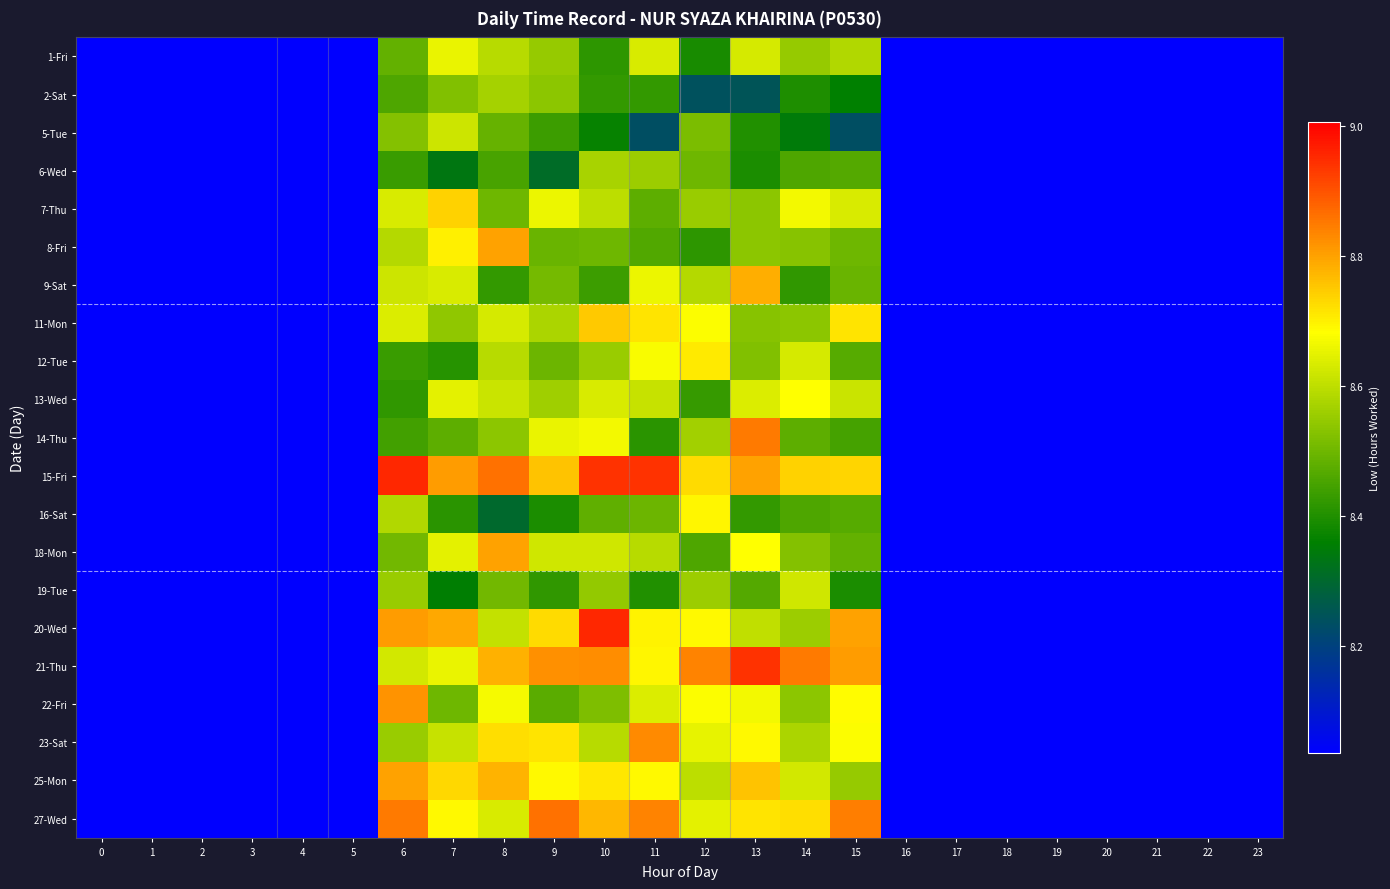

Reading left to right, transcribe all the data shown in this chart.

1-Fri: 0=0.0	1=0.0	2=0.0	3=0.0	4=0.0	5=0.0	6=8.5	7=8.7	8=8.6	9=8.5	10=8.4	11=8.6	12=8.4	13=8.6	14=8.6	15=8.6	16=0.0	17=0.0	18=0.0	19=0.0	20=0.0	21=0.0	22=0.0	23=0.0
2-Sat: 0=0.0	1=0.0	2=0.0	3=0.0	4=0.0	5=0.0	6=8.5	7=8.5	8=8.6	9=8.5	10=8.4	11=8.4	12=8.2	13=8.2	14=8.4	15=8.4	16=0.0	17=0.0	18=0.0	19=0.0	20=0.0	21=0.0	22=0.0	23=0.0
5-Tue: 0=0.0	1=0.0	2=0.0	3=0.0	4=0.0	5=0.0	6=8.5	7=8.6	8=8.5	9=8.4	10=8.4	11=8.2	12=8.5	13=8.4	14=8.3	15=8.2	16=0.0	17=0.0	18=0.0	19=0.0	20=0.0	21=0.0	22=0.0	23=0.0
6-Wed: 0=0.0	1=0.0	2=0.0	3=0.0	4=0.0	5=0.0	6=8.4	7=8.3	8=8.4	9=8.3	10=8.6	11=8.6	12=8.5	13=8.4	14=8.5	15=8.5	16=0.0	17=0.0	18=0.0	19=0.0	20=0.0	21=0.0	22=0.0	23=0.0
7-Thu: 0=0.0	1=0.0	2=0.0	3=0.0	4=0.0	5=0.0	6=8.6	7=8.7	8=8.5	9=8.7	10=8.6	11=8.5	12=8.6	13=8.5	14=8.7	15=8.6	16=0.0	17=0.0	18=0.0	19=0.0	20=0.0	21=0.0	22=0.0	23=0.0
8-Fri: 0=0.0	1=0.0	2=0.0	3=0.0	4=0.0	5=0.0	6=8.6	7=8.7	8=8.8	9=8.5	10=8.5	11=8.5	12=8.4	13=8.5	14=8.5	15=8.5	16=0.0	17=0.0	18=0.0	19=0.0	20=0.0	21=0.0	22=0.0	23=0.0
9-Sat: 0=0.0	1=0.0	2=0.0	3=0.0	4=0.0	5=0.0	6=8.6	7=8.6	8=8.4	9=8.5	10=8.4	11=8.7	12=8.6	13=8.8	14=8.4	15=8.5	16=0.0	17=0.0	18=0.0	19=0.0	20=0.0	21=0.0	22=0.0	23=0.0
11-Mon: 0=0.0	1=0.0	2=0.0	3=0.0	4=0.0	5=0.0	6=8.6	7=8.5	8=8.6	9=8.6	10=8.8	11=8.7	12=8.7	13=8.5	14=8.5	15=8.7	16=0.0	17=0.0	18=0.0	19=0.0	20=0.0	21=0.0	22=0.0	23=0.0
12-Tue: 0=0.0	1=0.0	2=0.0	3=0.0	4=0.0	5=0.0	6=8.4	7=8.4	8=8.6	9=8.5	10=8.6	11=8.7	12=8.7	13=8.5	14=8.6	15=8.5	16=0.0	17=0.0	18=0.0	19=0.0	20=0.0	21=0.0	22=0.0	23=0.0
13-Wed: 0=0.0	1=0.0	2=0.0	3=0.0	4=0.0	5=0.0	6=8.4	7=8.6	8=8.6	9=8.6	10=8.6	11=8.6	12=8.4	13=8.6	14=8.7	15=8.6	16=0.0	17=0.0	18=0.0	19=0.0	20=0.0	21=0.0	22=0.0	23=0.0
14-Thu: 0=0.0	1=0.0	2=0.0	3=0.0	4=0.0	5=0.0	6=8.4	7=8.5	8=8.5	9=8.7	10=8.7	11=8.4	12=8.6	13=8.8	14=8.5	15=8.4	16=0.0	17=0.0	18=0.0	19=0.0	20=0.0	21=0.0	22=0.0	23=0.0
15-Fri: 0=0.0	1=0.0	2=0.0	3=0.0	4=0.0	5=0.0	6=9.0	7=8.8	8=8.9	9=8.8	10=8.9	11=8.9	12=8.7	13=8.8	14=8.7	15=8.7	16=0.0	17=0.0	18=0.0	19=0.0	20=0.0	21=0.0	22=0.0	23=0.0
16-Sat: 0=0.0	1=0.0	2=0.0	3=0.0	4=0.0	5=0.0	6=8.6	7=8.4	8=8.3	9=8.4	10=8.5	11=8.5	12=8.7	13=8.4	14=8.5	15=8.5	16=0.0	17=0.0	18=0.0	19=0.0	20=0.0	21=0.0	22=0.0	23=0.0
18-Mon: 0=0.0	1=0.0	2=0.0	3=0.0	4=0.0	5=0.0	6=8.5	7=8.6	8=8.8	9=8.6	10=8.6	11=8.6	12=8.5	13=8.7	14=8.5	15=8.5	16=0.0	17=0.0	18=0.0	19=0.0	20=0.0	21=0.0	22=0.0	23=0.0
19-Tue: 0=0.0	1=0.0	2=0.0	3=0.0	4=0.0	5=0.0	6=8.6	7=8.4	8=8.5	9=8.4	10=8.5	11=8.4	12=8.6	13=8.5	14=8.6	15=8.4	16=0.0	17=0.0	18=0.0	19=0.0	20=0.0	21=0.0	22=0.0	23=0.0
20-Wed: 0=0.0	1=0.0	2=0.0	3=0.0	4=0.0	5=0.0	6=8.8	7=8.8	8=8.6	9=8.7	10=9.0	11=8.7	12=8.7	13=8.6	14=8.6	15=8.8	16=0.0	17=0.0	18=0.0	19=0.0	20=0.0	21=0.0	22=0.0	23=0.0
21-Thu: 0=0.0	1=0.0	2=0.0	3=0.0	4=0.0	5=0.0	6=8.6	7=8.7	8=8.8	9=8.8	10=8.8	11=8.7	12=8.8	13=8.9	14=8.9	15=8.8	16=0.0	17=0.0	18=0.0	19=0.0	20=0.0	21=0.0	22=0.0	23=0.0
22-Fri: 0=0.0	1=0.0	2=0.0	3=0.0	4=0.0	5=0.0	6=8.8	7=8.5	8=8.7	9=8.5	10=8.5	11=8.6	12=8.7	13=8.7	14=8.5	15=8.7	16=0.0	17=0.0	18=0.0	19=0.0	20=0.0	21=0.0	22=0.0	23=0.0
23-Sat: 0=0.0	1=0.0	2=0.0	3=0.0	4=0.0	5=0.0	6=8.6	7=8.6	8=8.7	9=8.7	10=8.6	11=8.8	12=8.7	13=8.7	14=8.6	15=8.7	16=0.0	17=0.0	18=0.0	19=0.0	20=0.0	21=0.0	22=0.0	23=0.0
25-Mon: 0=0.0	1=0.0	2=0.0	3=0.0	4=0.0	5=0.0	6=8.8	7=8.7	8=8.8	9=8.7	10=8.7	11=8.7	12=8.6	13=8.8	14=8.6	15=8.5	16=0.0	17=0.0	18=0.0	19=0.0	20=0.0	21=0.0	22=0.0	23=0.0
27-Wed: 0=0.0	1=0.0	2=0.0	3=0.0	4=0.0	5=0.0	6=8.8	7=8.7	8=8.6	9=8.9	10=8.8	11=8.8	12=8.6	13=8.7	14=8.7	15=8.8	16=0.0	17=0.0	18=0.0	19=0.0	20=0.0	21=0.0	22=0.0	23=0.0